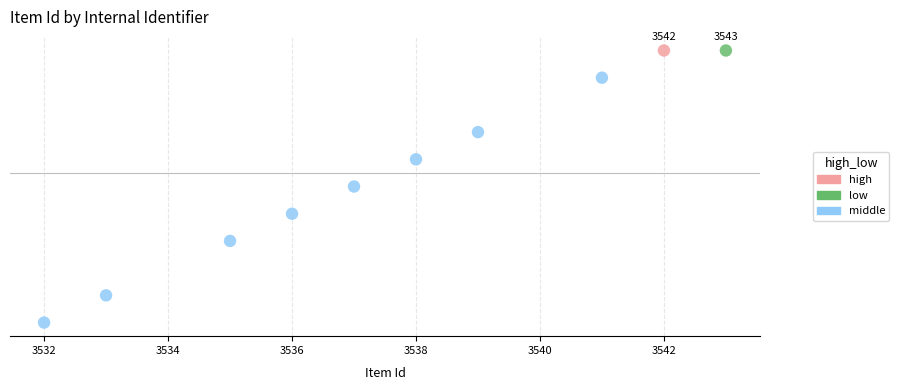

What are all the series names shown in the legend?

high, low, middle